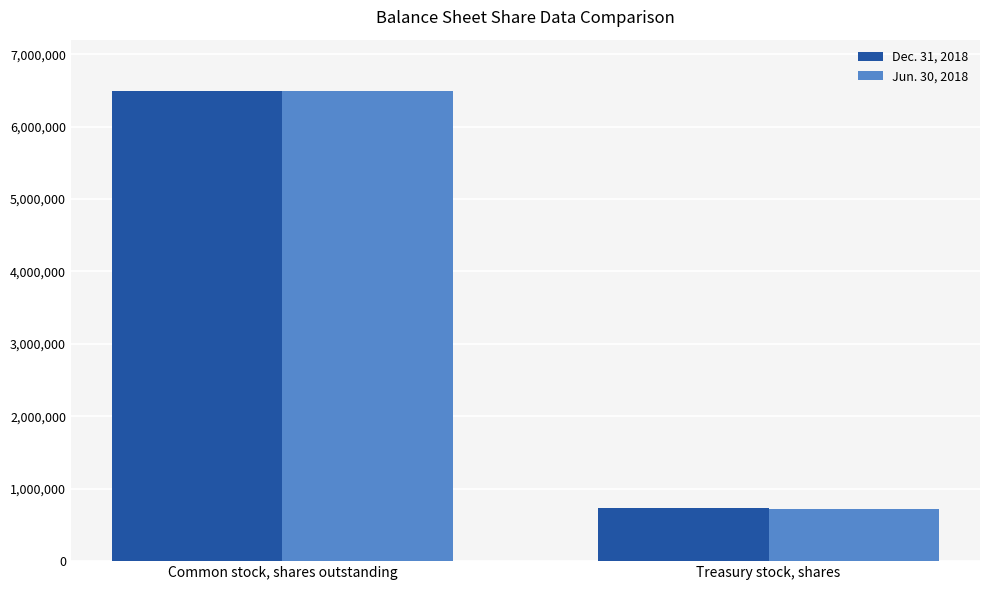

What is the average value of the Dec. 31, 2018 series?

3614446